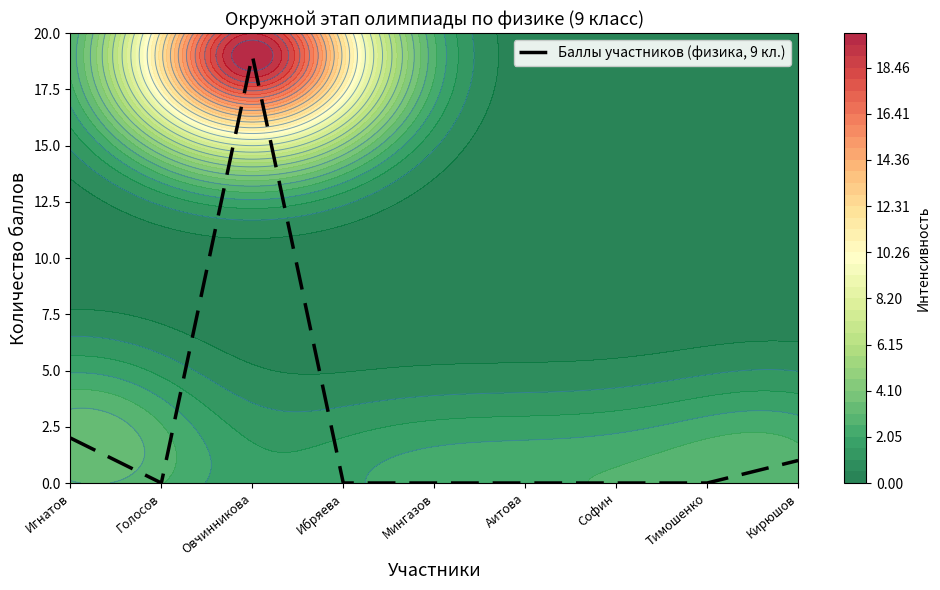

Reading left to right, what are all the values shown in this chart?

Игнатов=2	Голосов=0	Овчинникова=19	Ибряева=0	Мингазов=0	Аитова=0	Софин=0	Тимошенко=0	Кирюшов=1